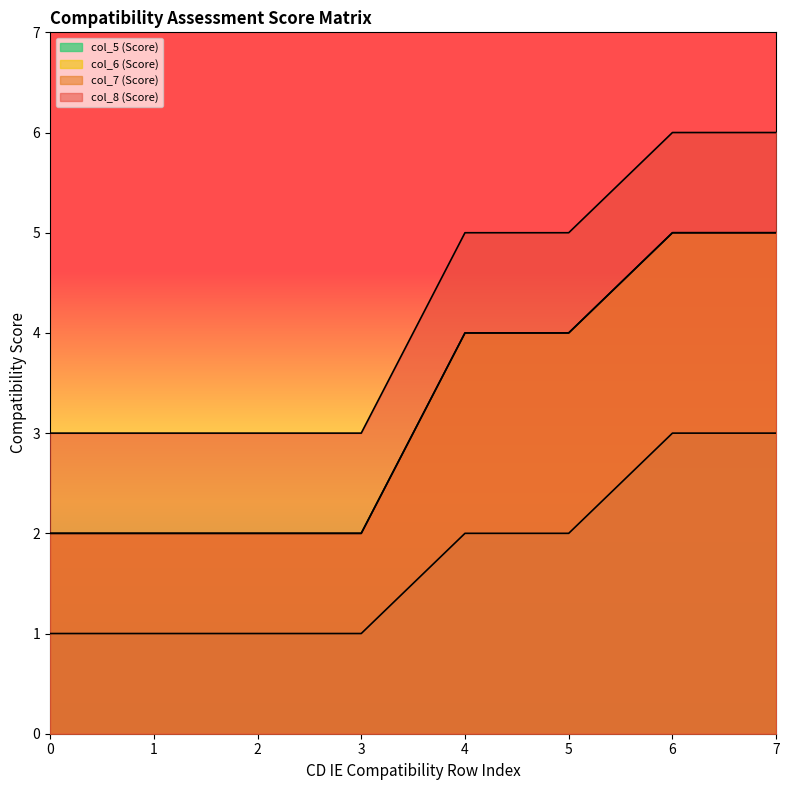

What is the value of the col_6 (Score) point at the 4th from the left?

2